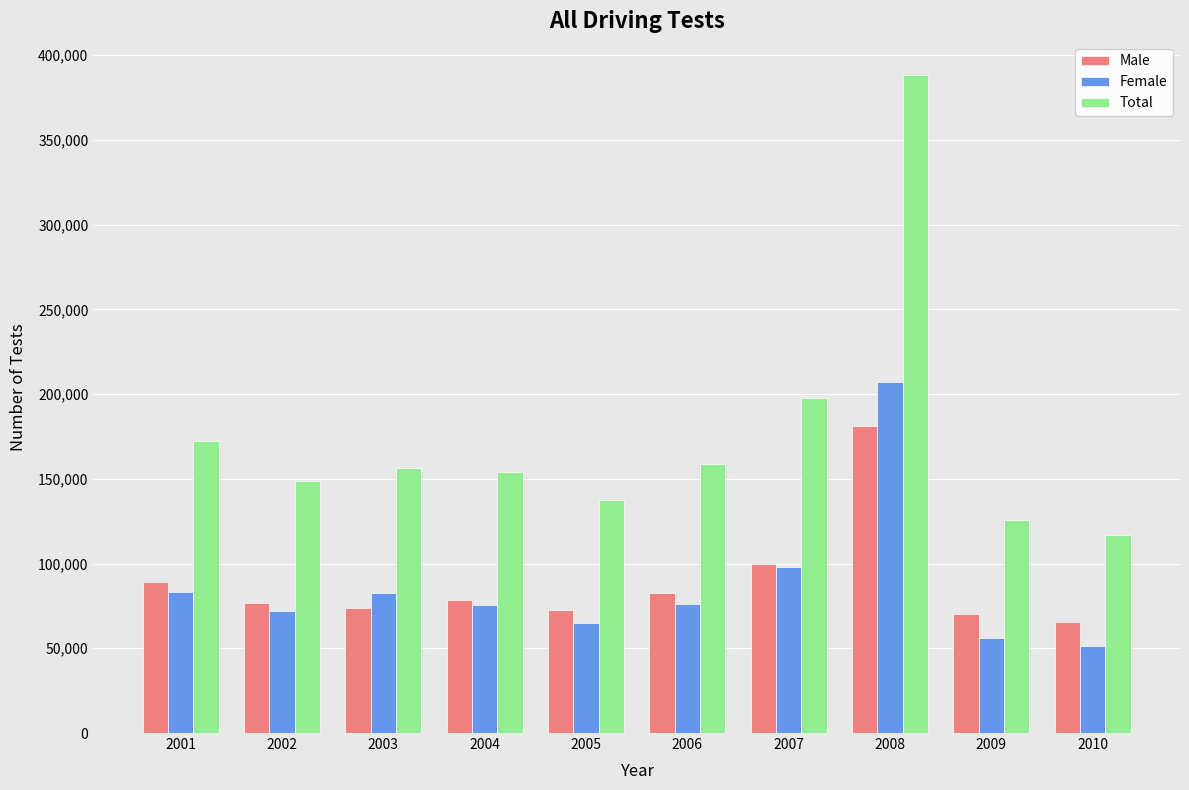

What is the spread (max minus min) of values at 2004?

78451